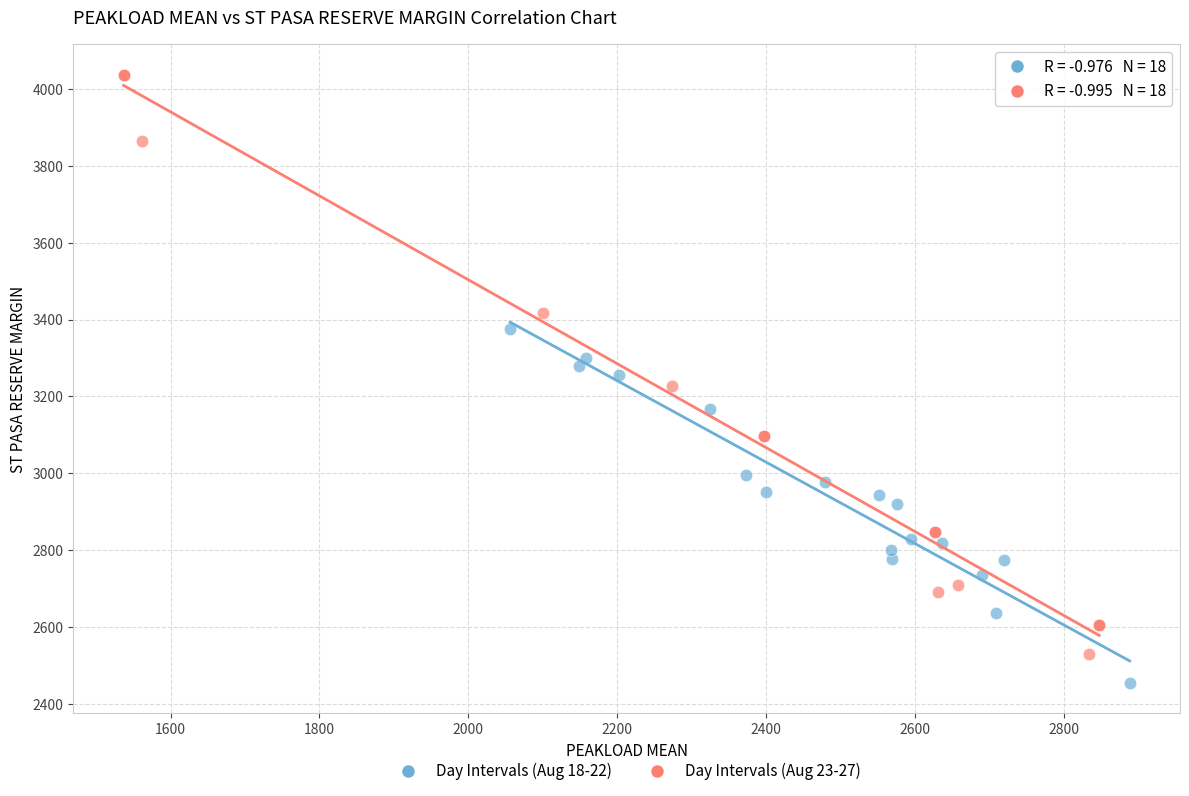

Which series contains the lowest Y value?

Day Intervals (Aug 18-22)